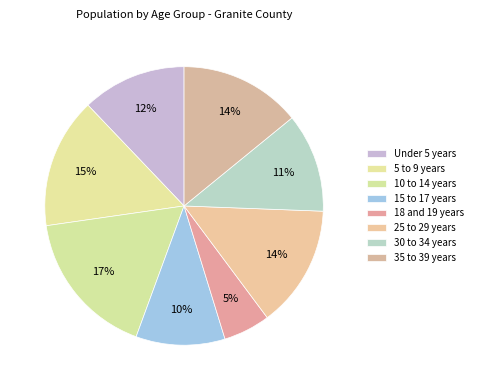

How many segments does this pie chart have?

8